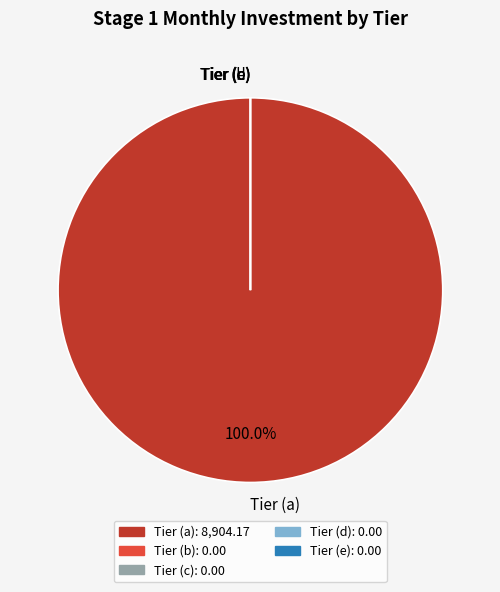

To the nearest percent, what is the average slice percentage?

20%